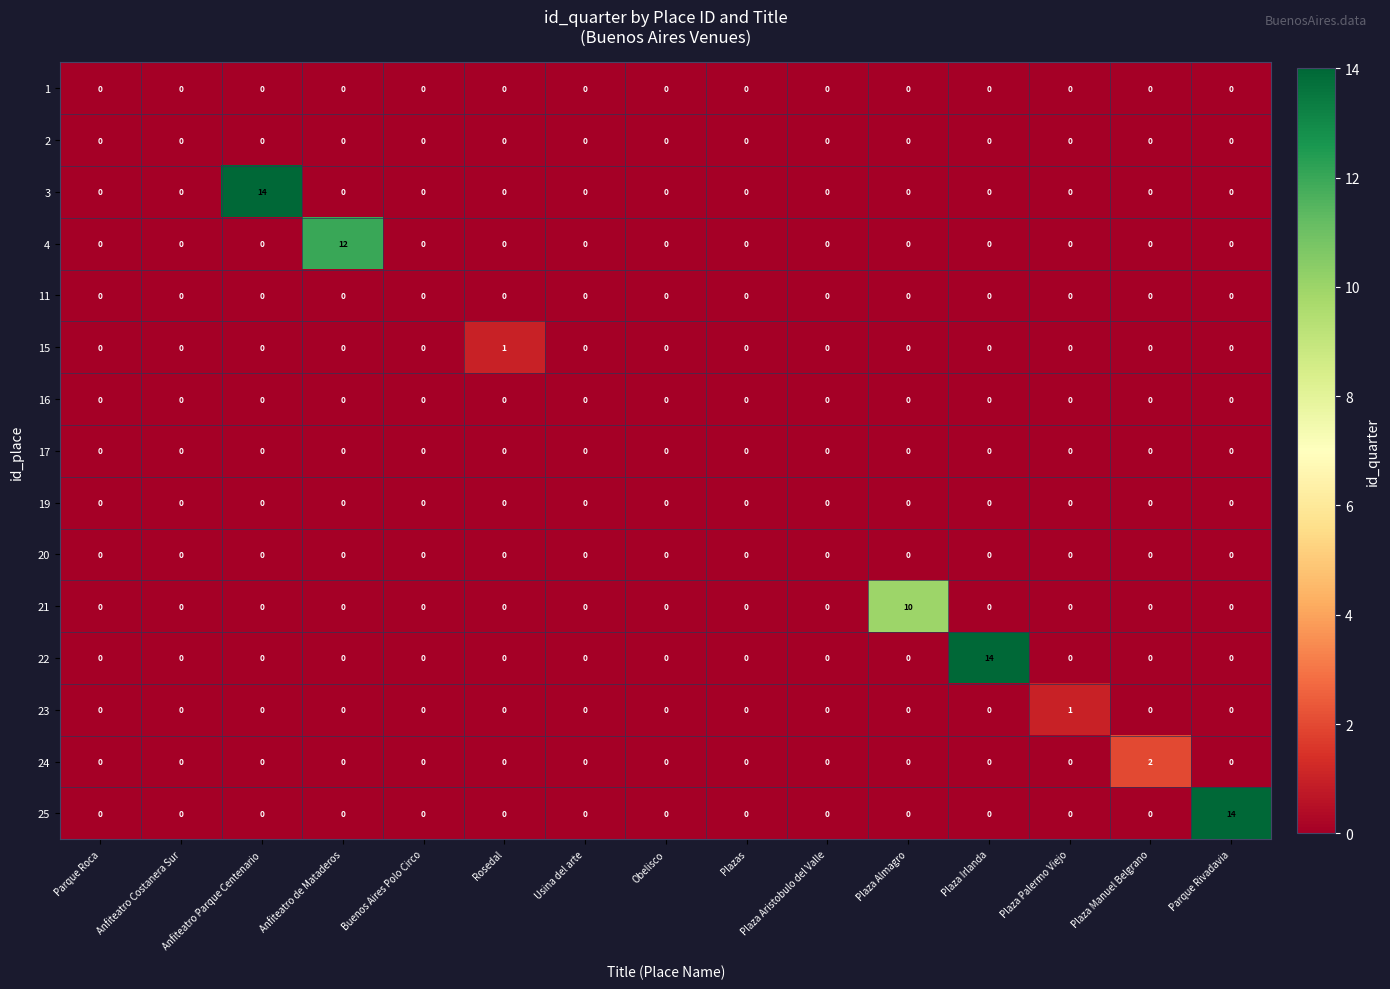

At which label does 3 reach its peak?

Anfiteatro Parque Centenario